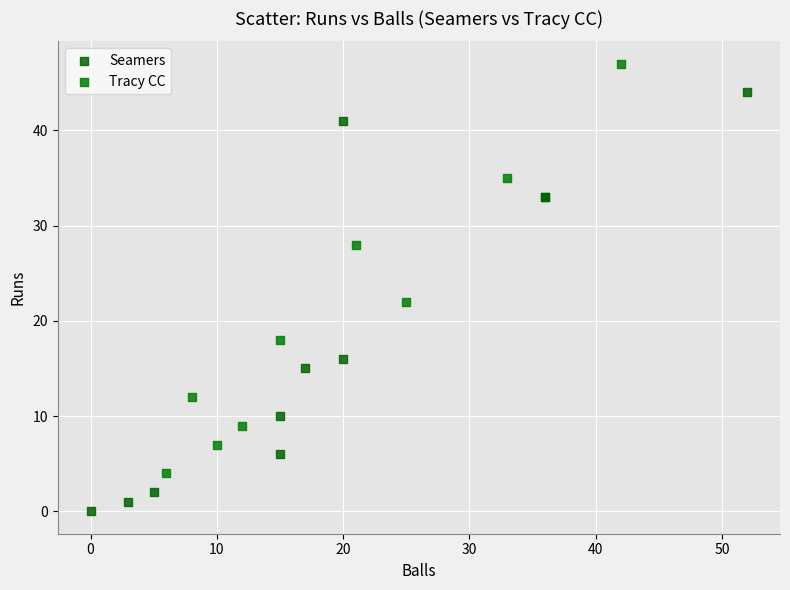

What are all the series names shown in the legend?

Seamers, Tracy CC